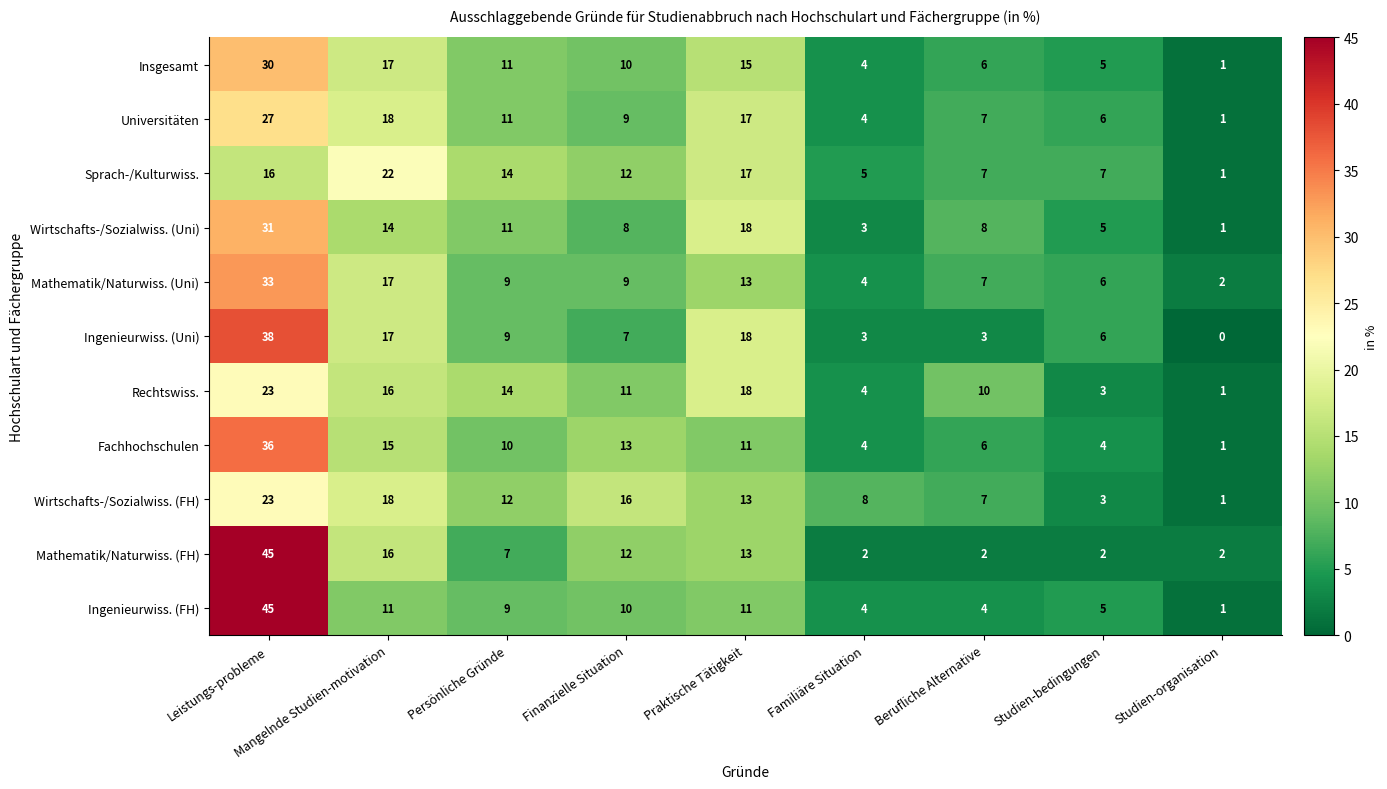

What is the difference between the maximum and minimum values in the Mathematik/Naturwiss. (Uni) series?

31